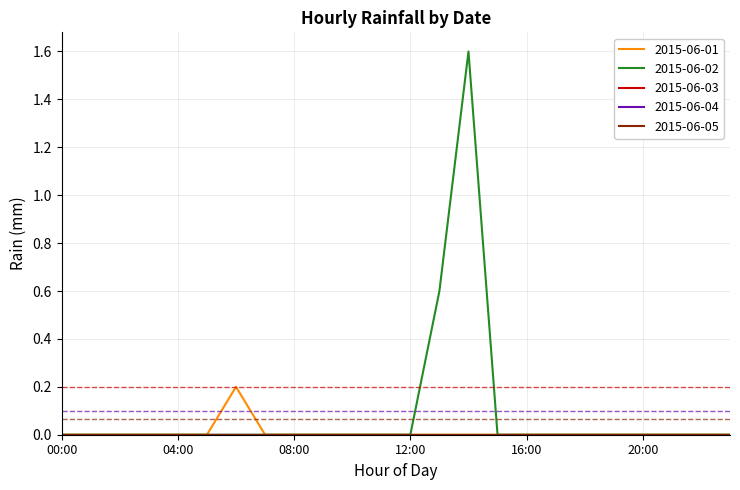

Does the chart have visible grid lines?

Yes